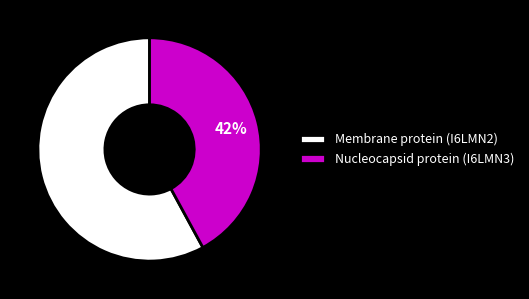

To the nearest percent, what percentage of the pie is Nucleocapsid protein (I6LMN3)?

42%